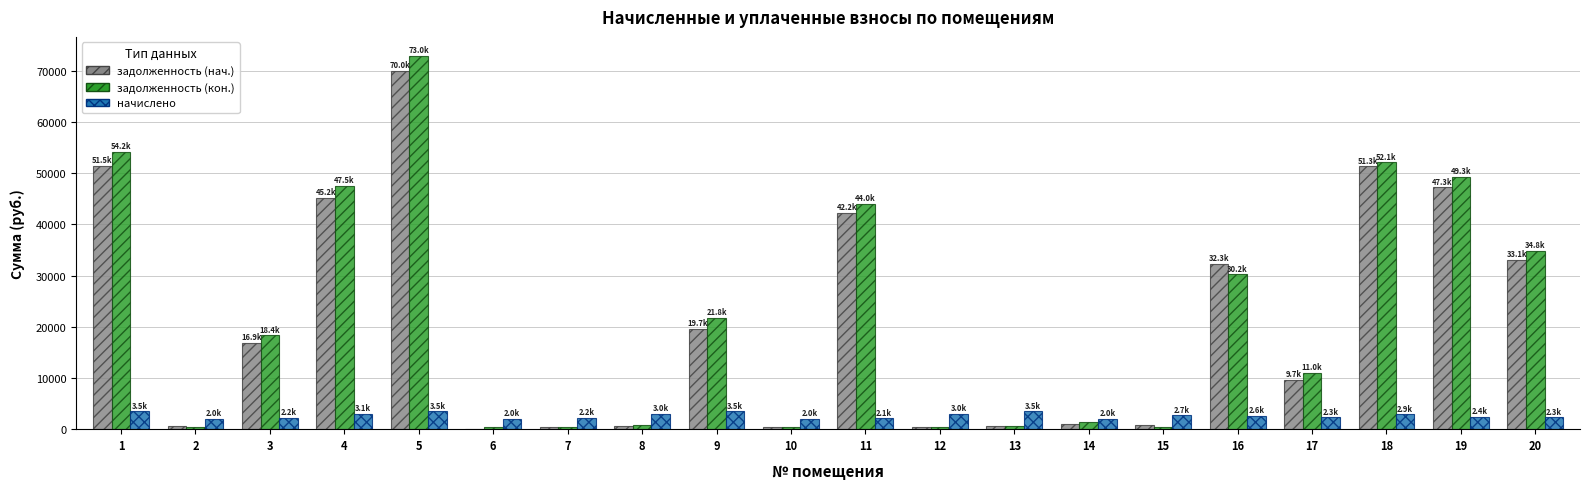

What is the average value of the начислено series?

2652.5